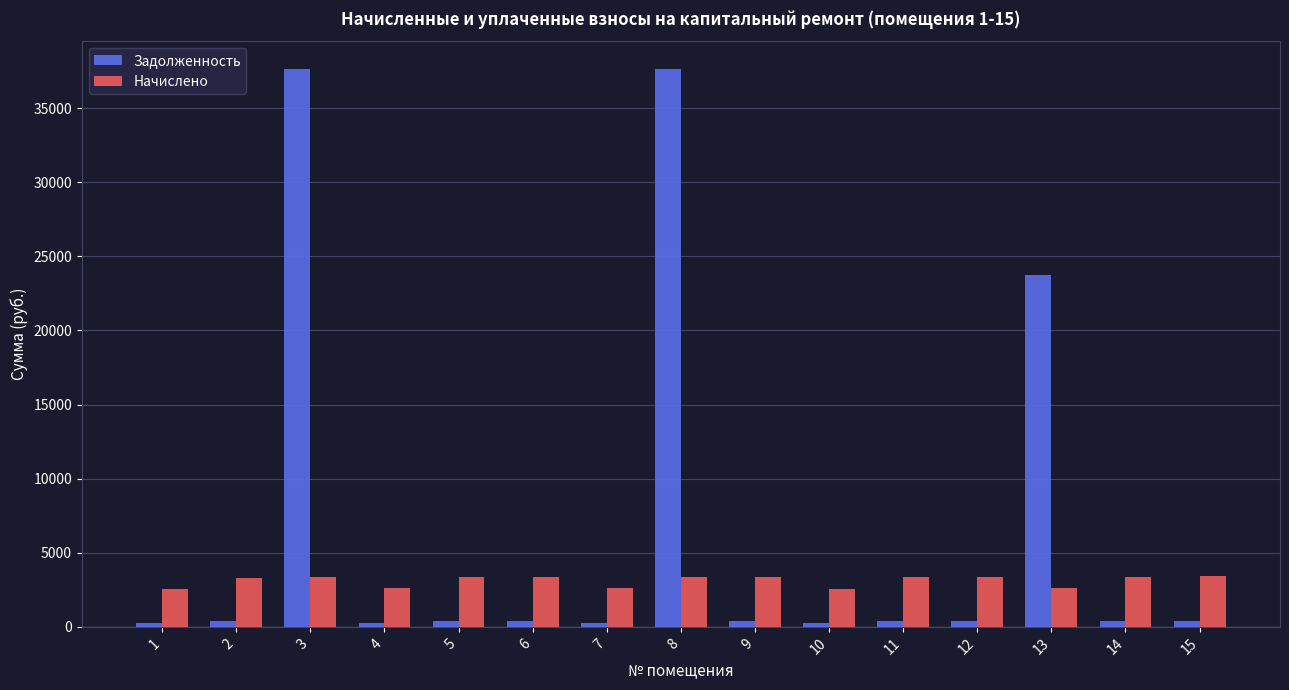

The value of Начислено at 6 is 3378.9. True or false?

True